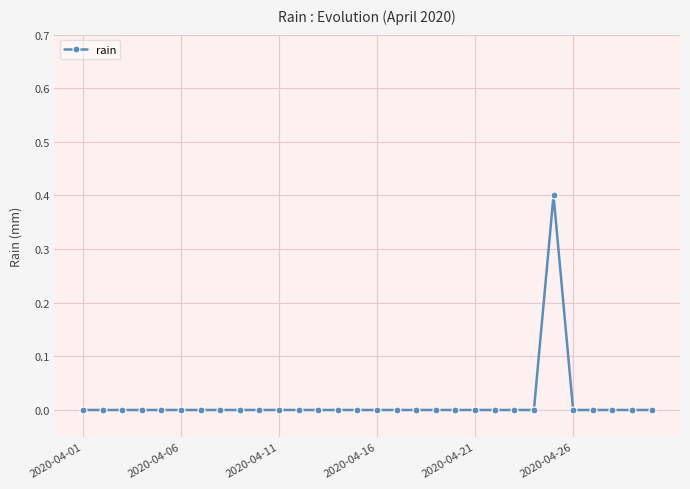

What is the sum of all values?

0.4